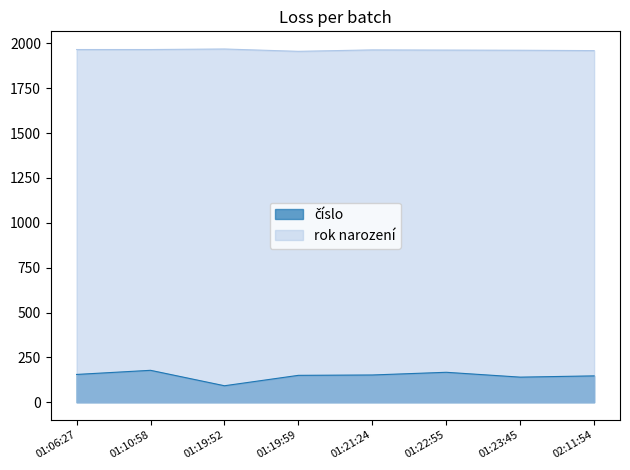

Rank the series by their average value, from lowest to highest.

číslo, rok narození